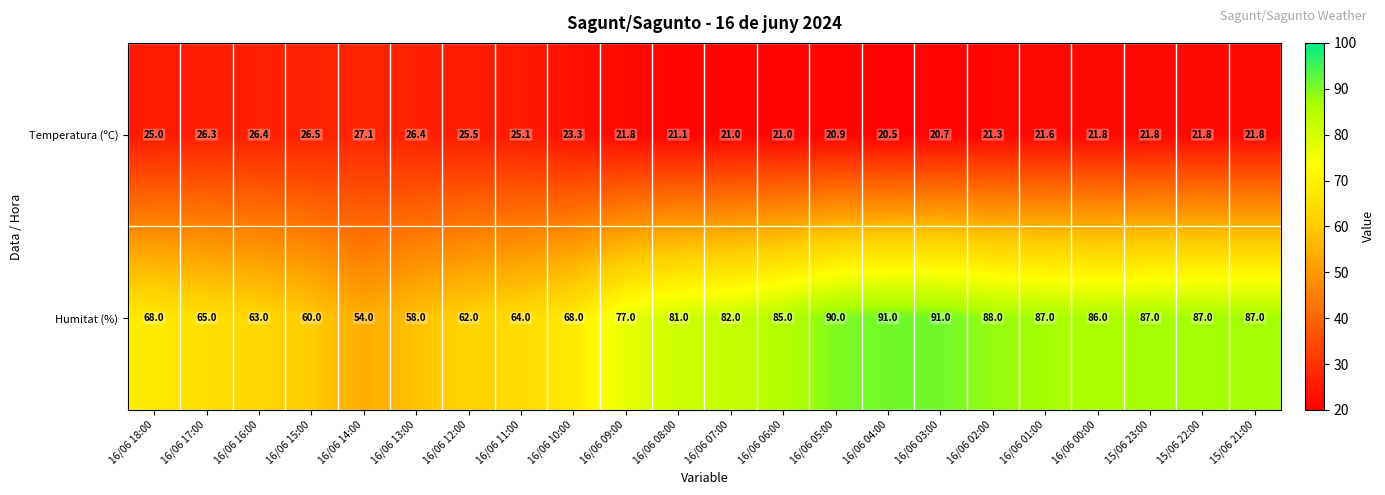

Which series changed the most between 16/06 13:00 and 16/06 09:00?

Humitat (%)